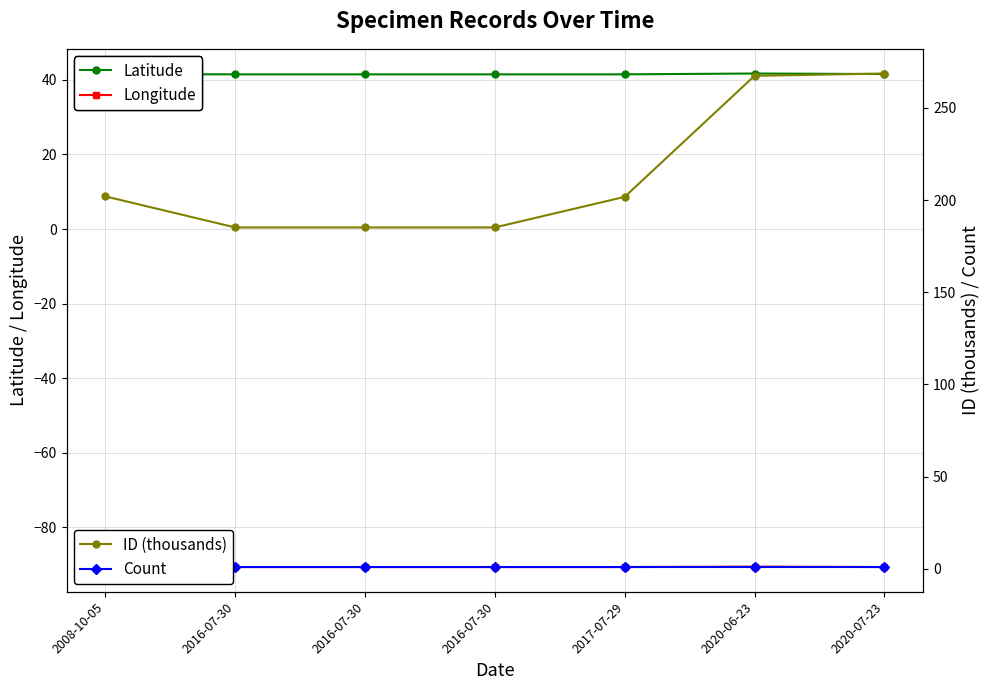

What is the spread (max minus min) of values at 2008-10-05?

292.6